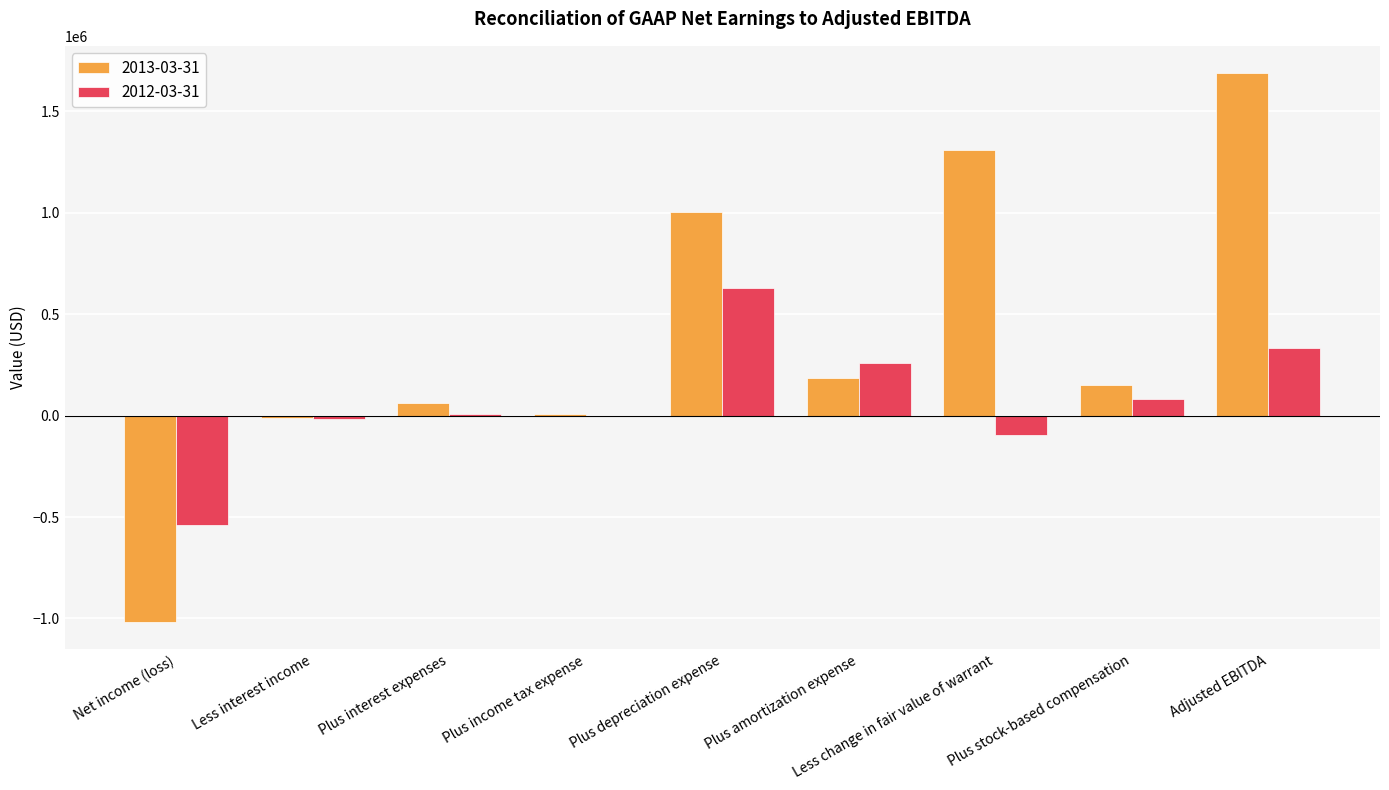

At which label does 2013-03-31 reach its peak?

Adjusted EBITDA